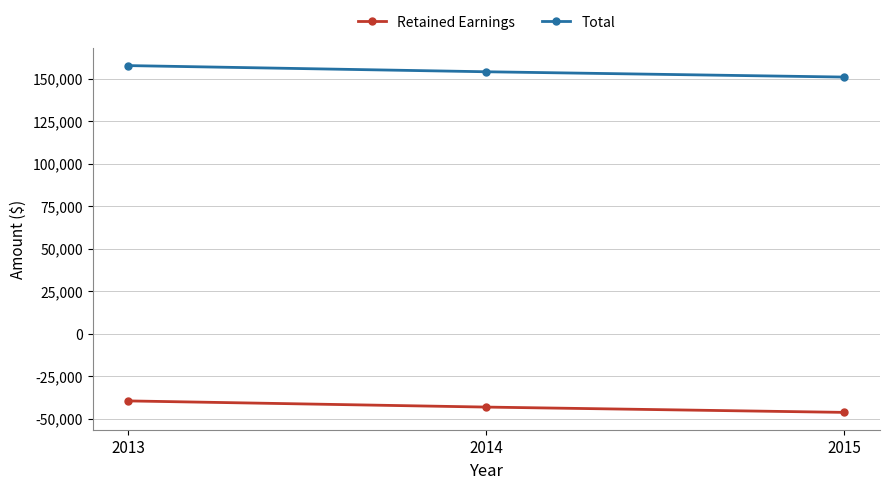

Does the chart have visible grid lines?

Yes